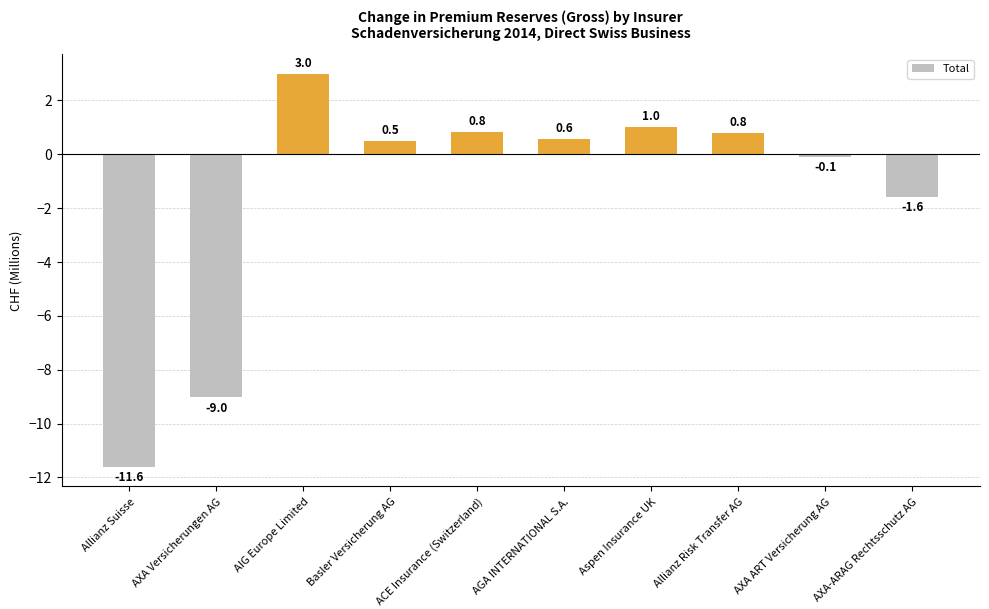

Reading left to right, extract all data points from this chart.

Allianz Suisse=-11.6	AXA Versicherungen AG=-9.0	AIG Europe Limited=3.0	Basler Versicherung AG=0.5	ACE Insurance (Switzerland)=0.8	AGA INTERNATIONAL S.A.=0.6	Aspen Insurance UK=1.0	Allianz Risk Transfer AG=0.8	AXA ART Versicherung AG=-0.1	AXA-ARAG Rechtsschutz AG=-1.6